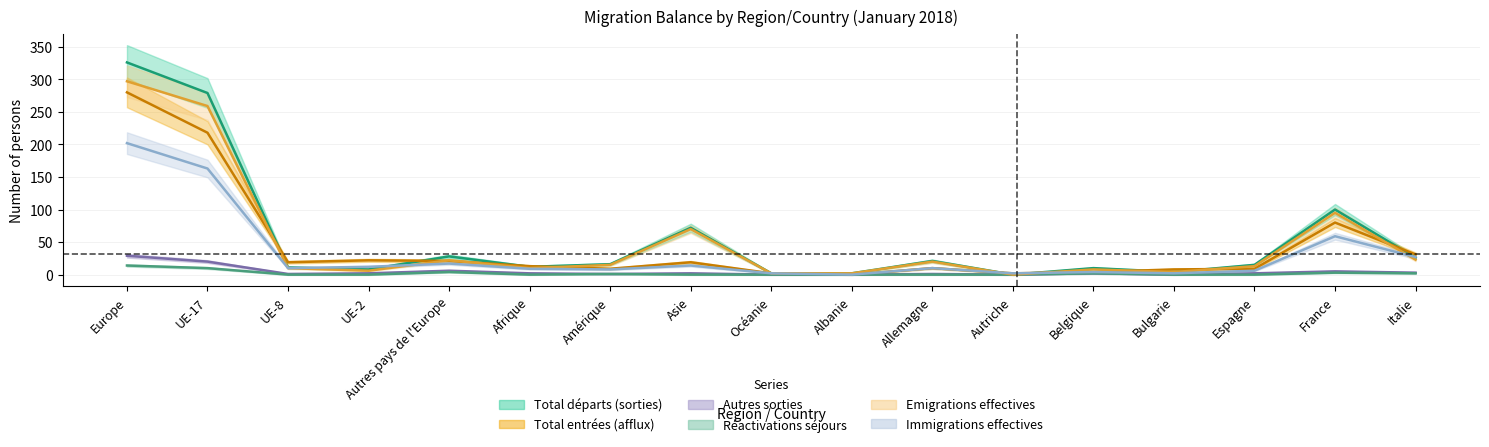

Rank the categories by Autres sorties value from highest to lowest.

Europe, UE-17, Autres pays de l'Europe, France, Italie, UE-2, Afrique, Asie, Belgique, Espagne, UE-8, Amérique, Allemagne, Océanie, Albanie, Autriche, Bulgarie